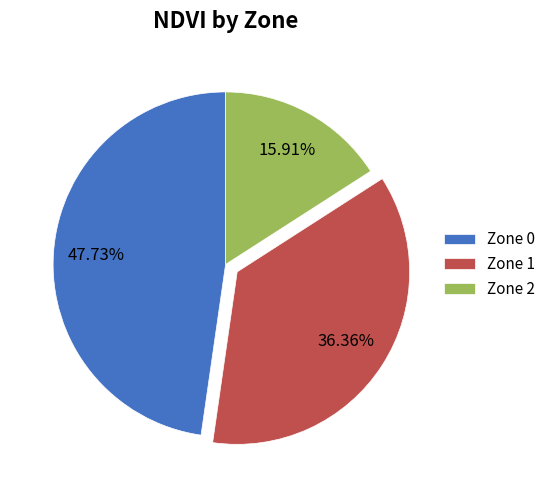

How many slices are in this pie chart?

3